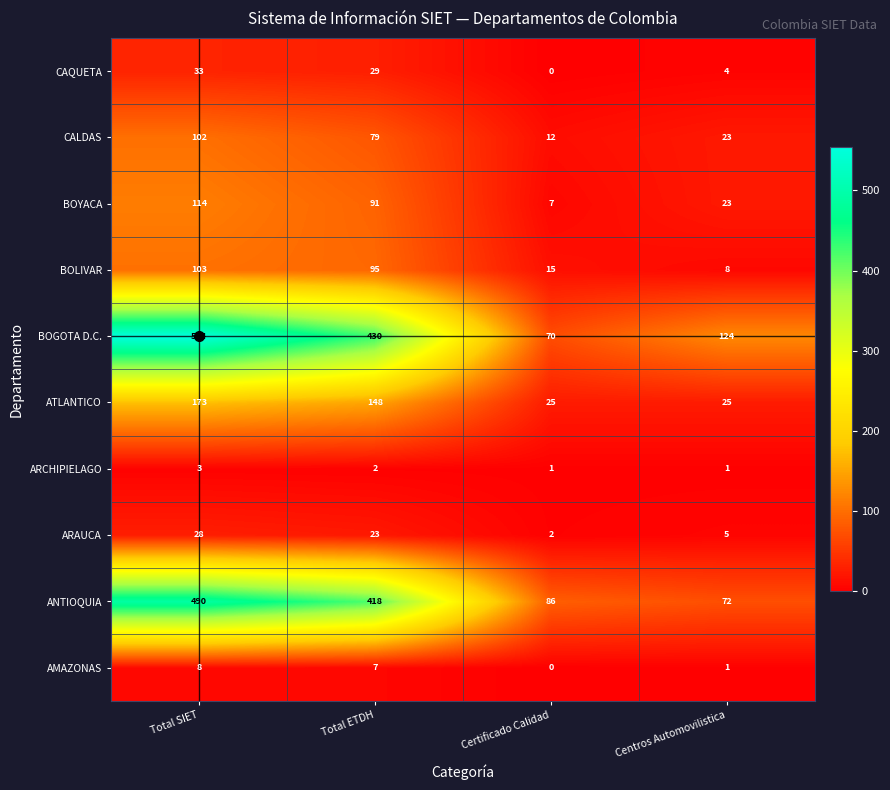

Count the number of data series in this chart.

10